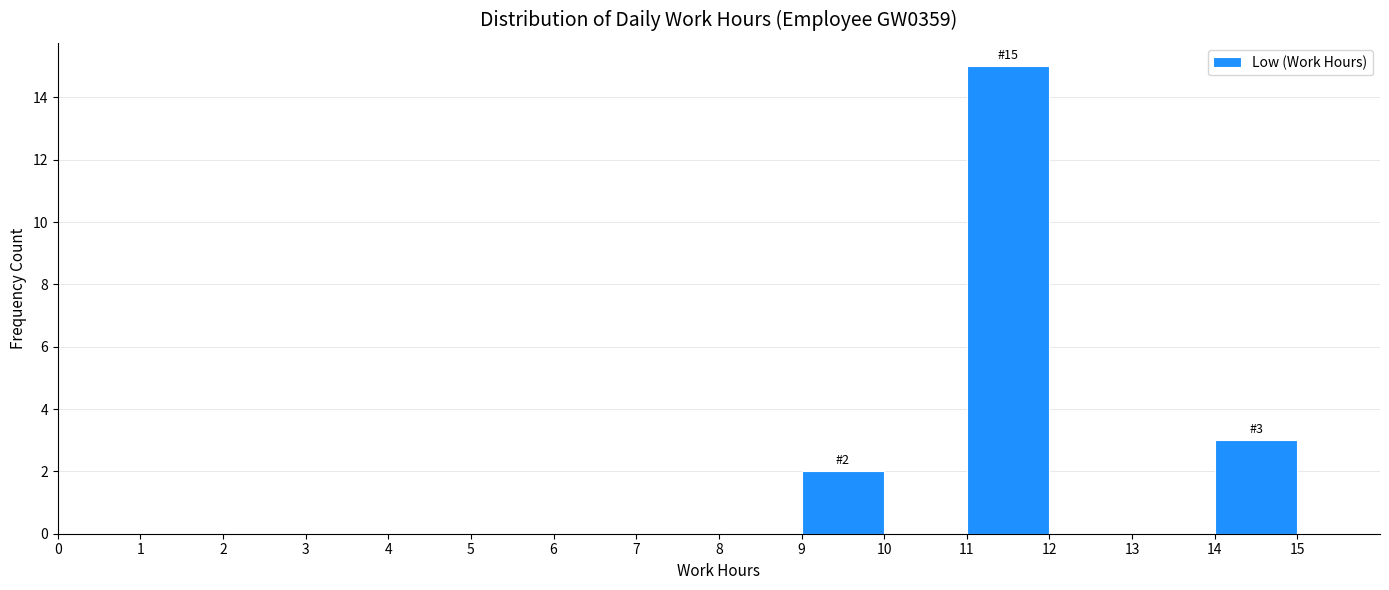

Which range on the x-axis has the tallest bar?

11 to 12